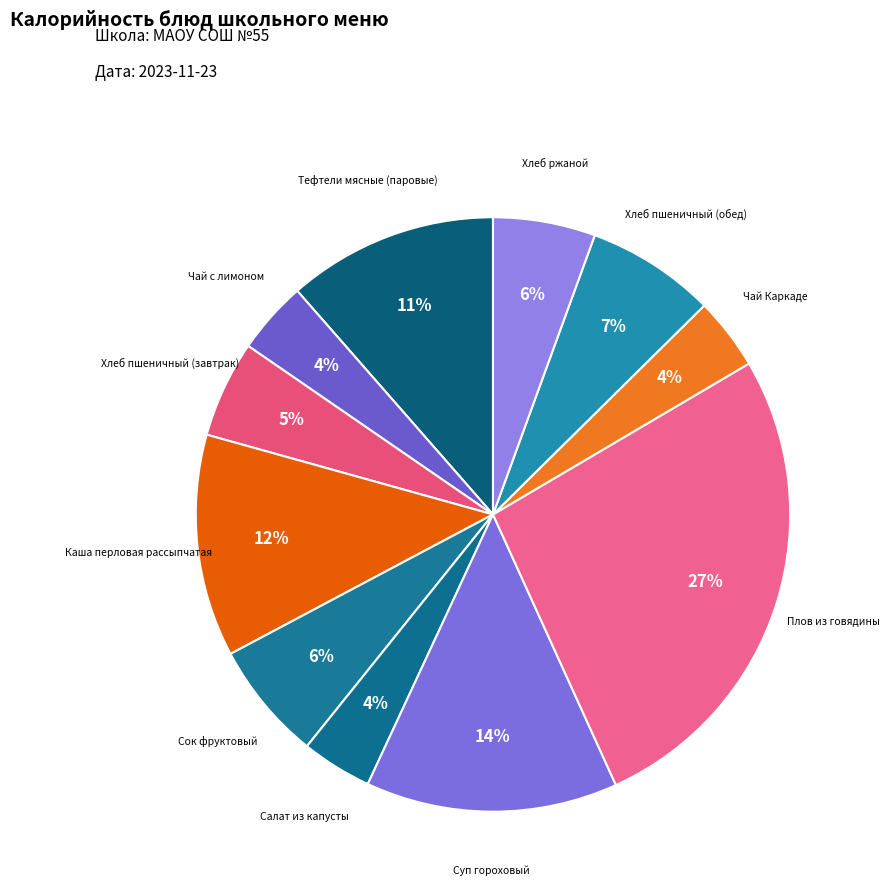

The Хлеб пшеничный (завтрак) slice represents 16% of the pie. True or false?

False